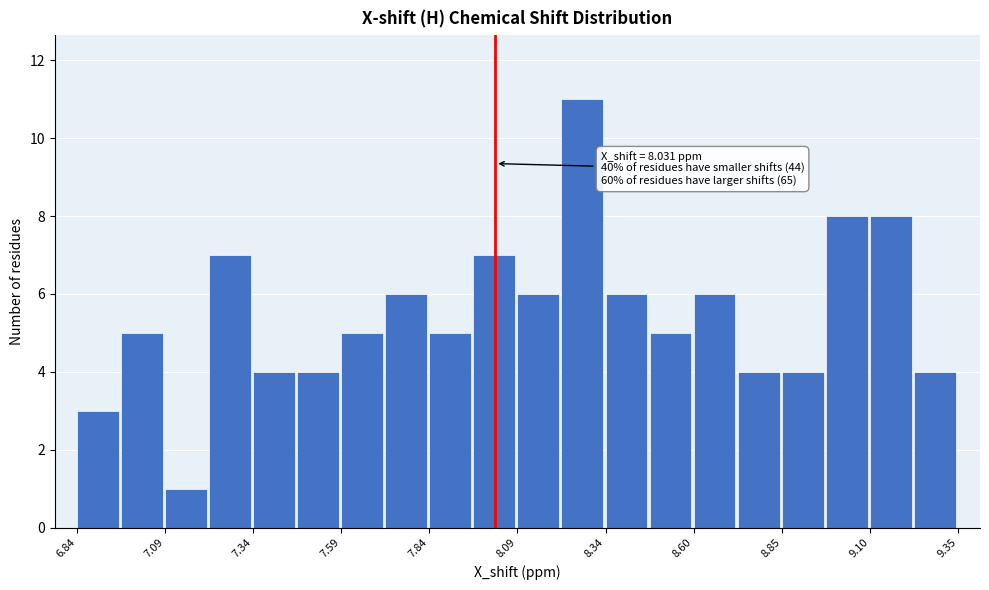

Read against the x-axis, roughly where is the centre of the tallest bar?

8.30